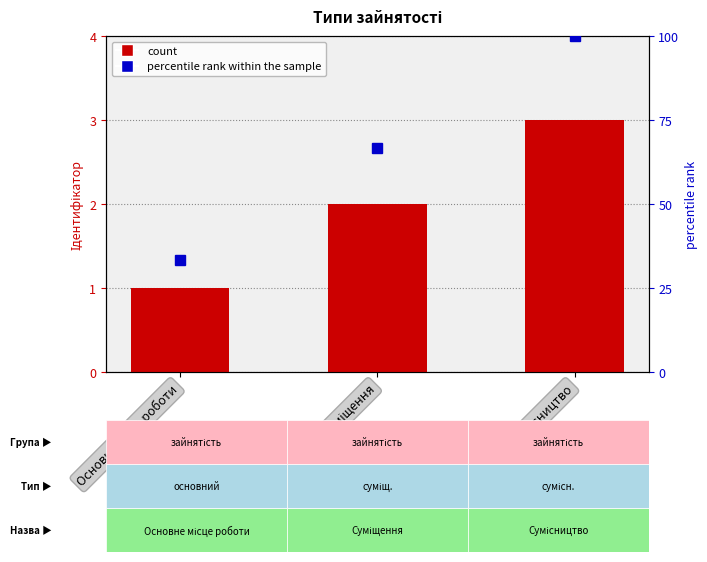

Which series has the largest total across all categories?

percentile rank within the sample